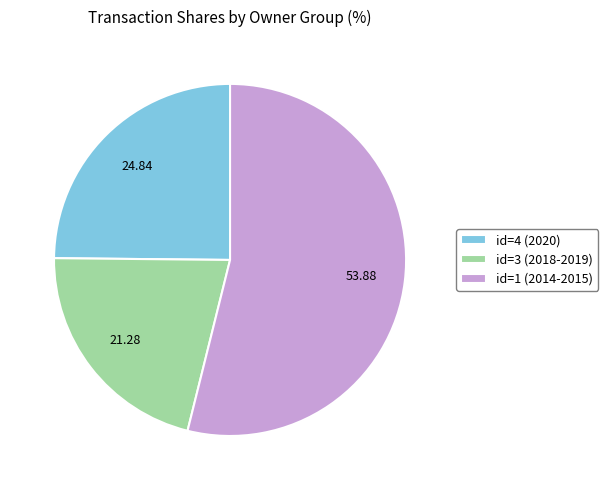

Rank the categories by value from highest to lowest.

id=1 (2014-2015), id=4 (2020), id=3 (2018-2019)